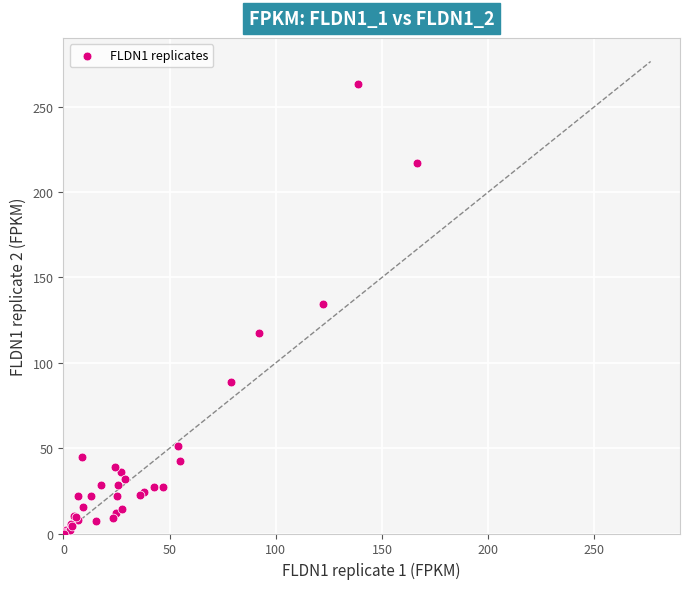

What Y value in the scatter plot is closest to 131?

134.4